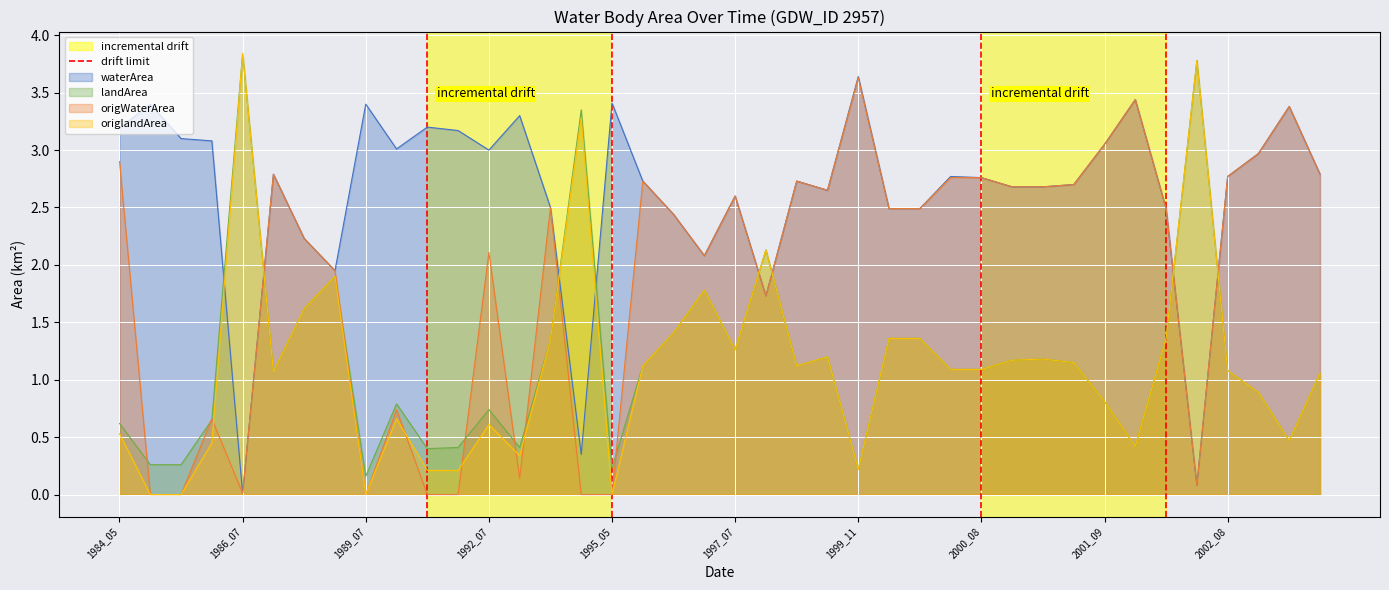

Is it true that landArea equals 6.4 at 1986_07?

False